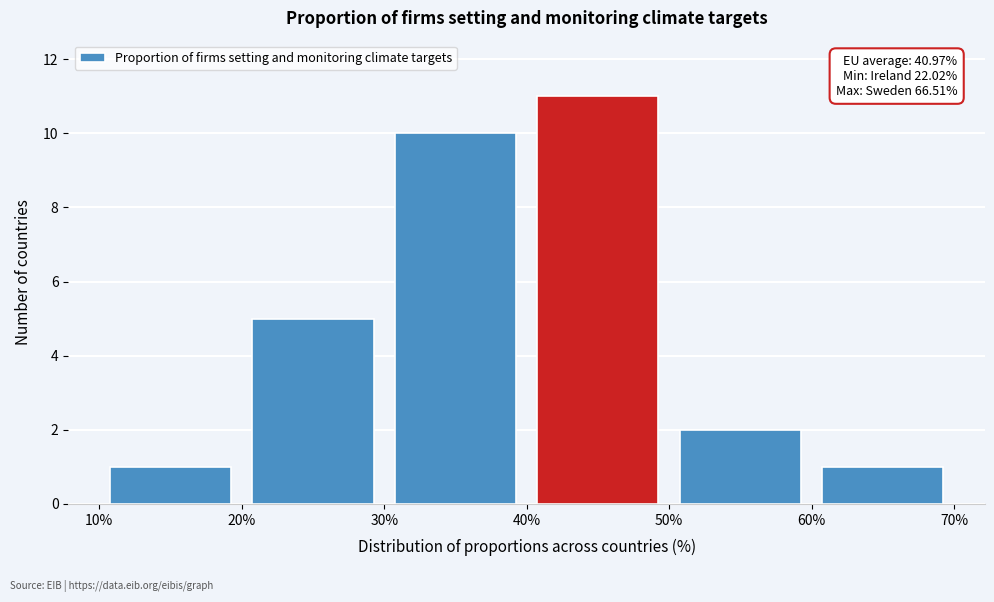

Over which range of the x-axis is the bar tallest?

40% to 50%